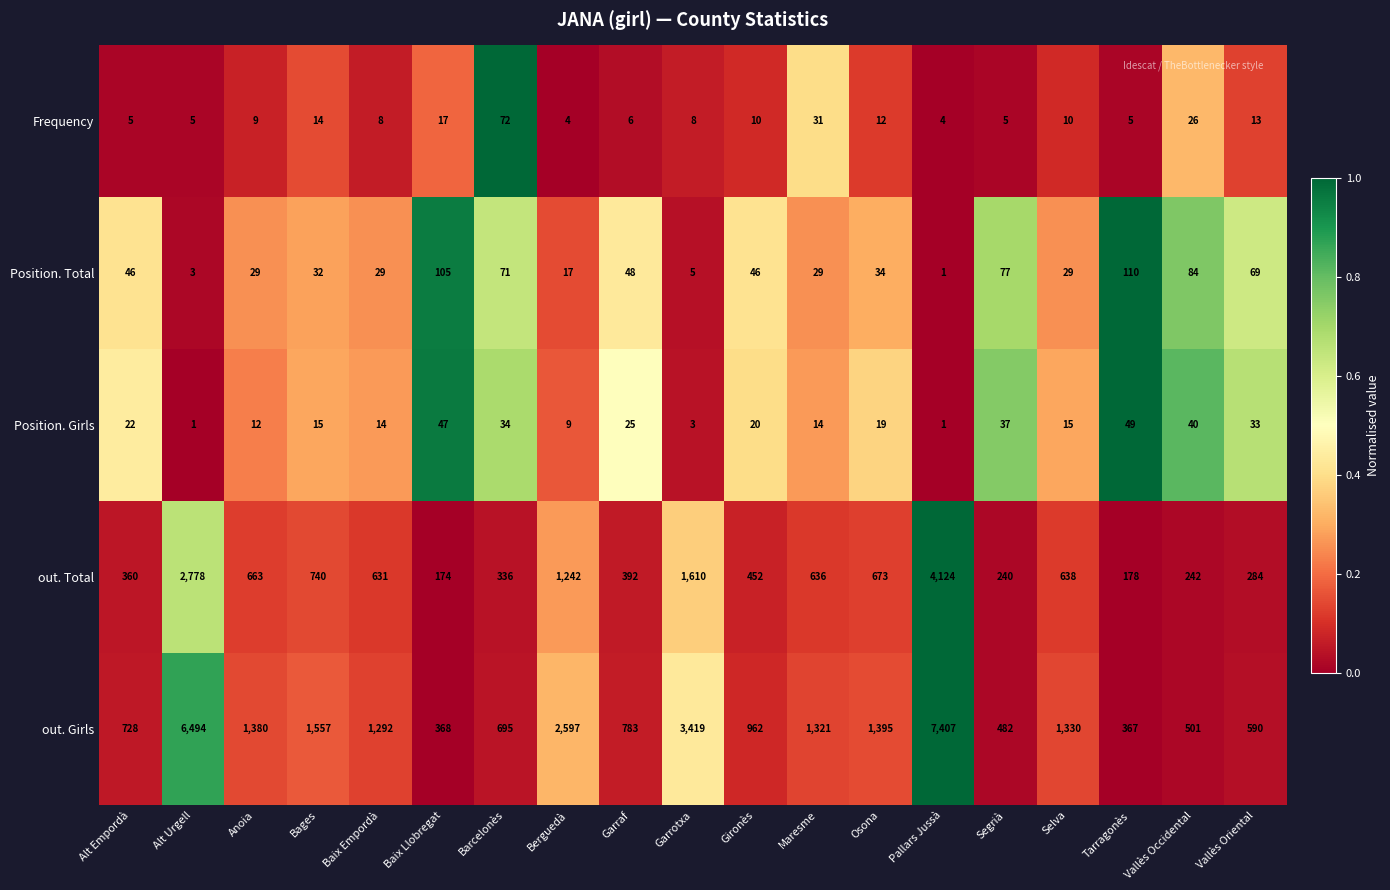

The out. Total series shows 452 at Gironès. True or false?

True